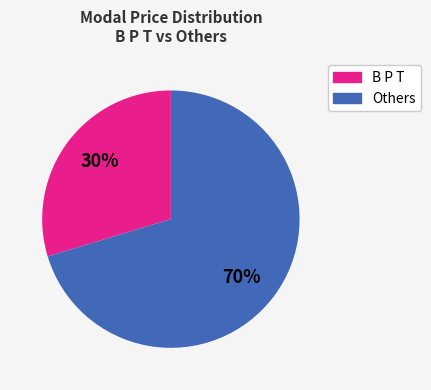

Is there a majority slice in this chart?

Yes